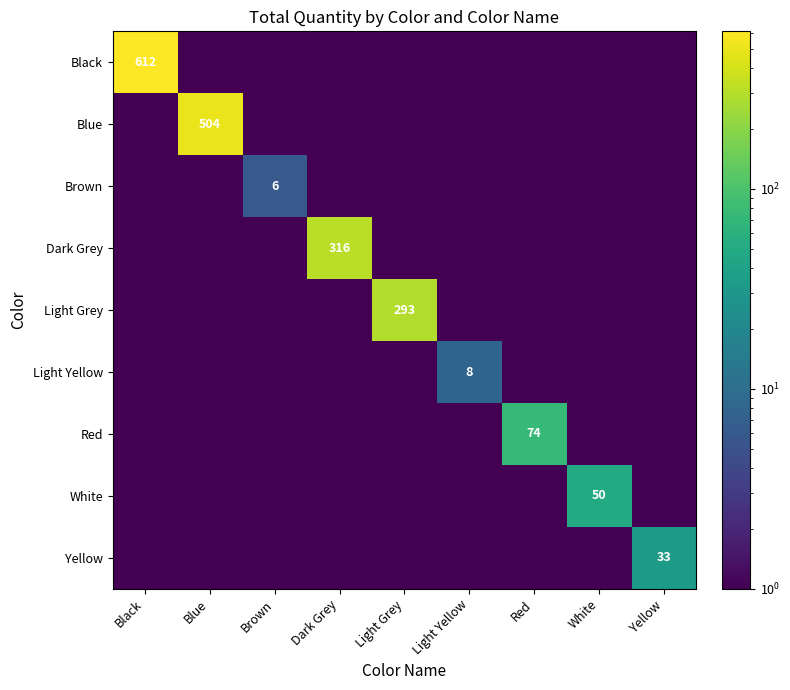

True or false: Light Grey has a value of 425.4 at Light Grey.

False